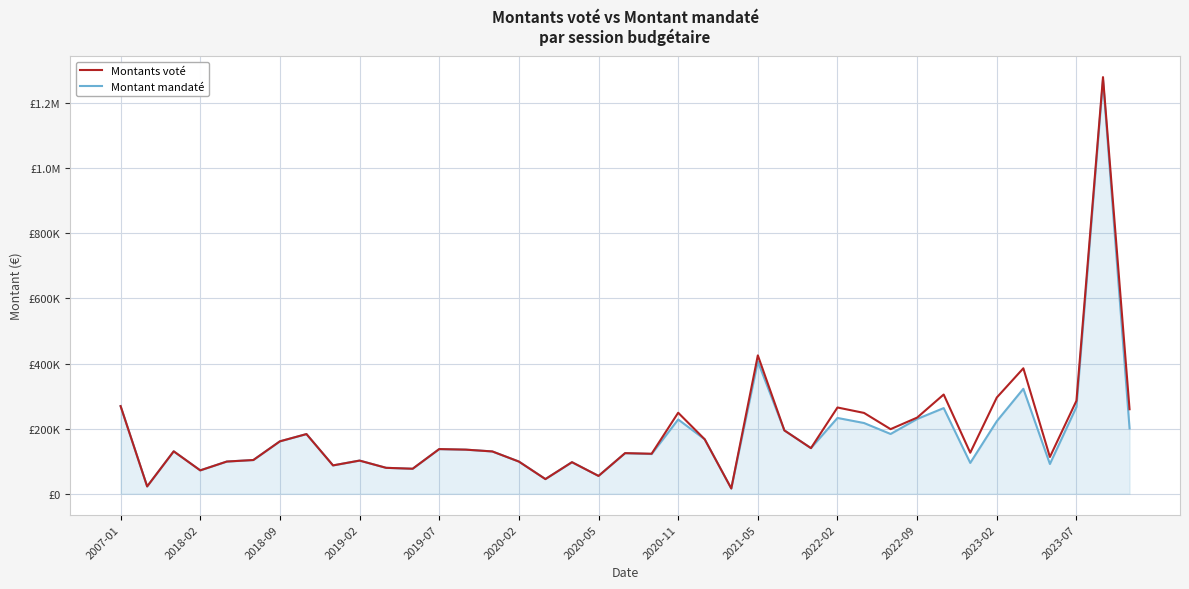

What are all the series names shown in the legend?

Montants voté, Montant mandaté